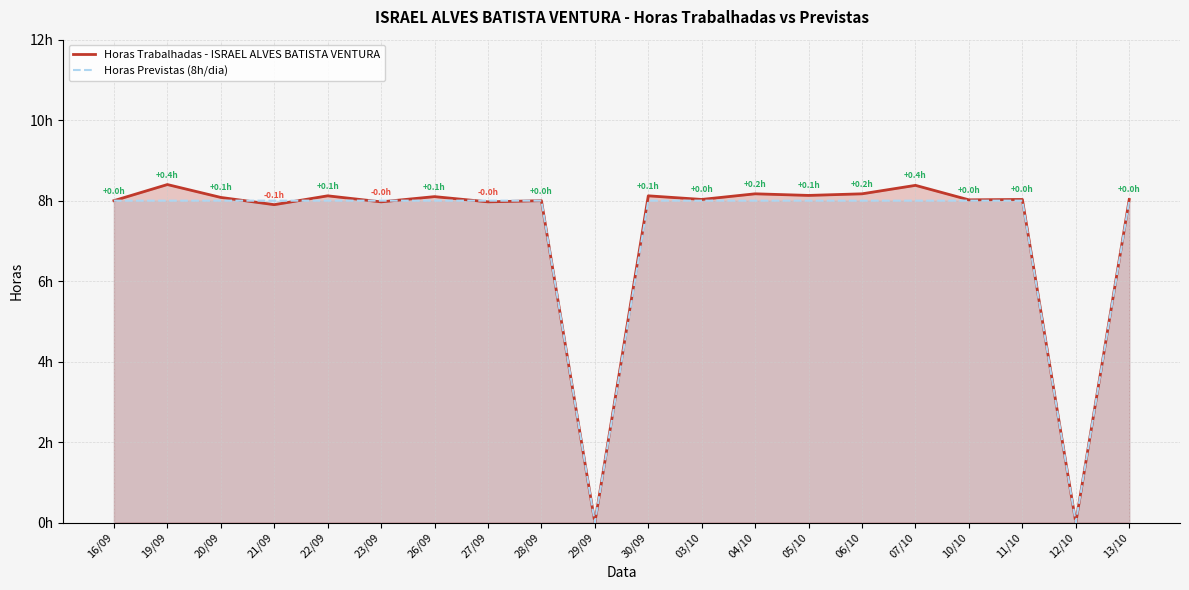

Which category has the highest value in the Horas Trabalhadas - ISRAEL ALVES BATISTA VENTURA series?

19/09